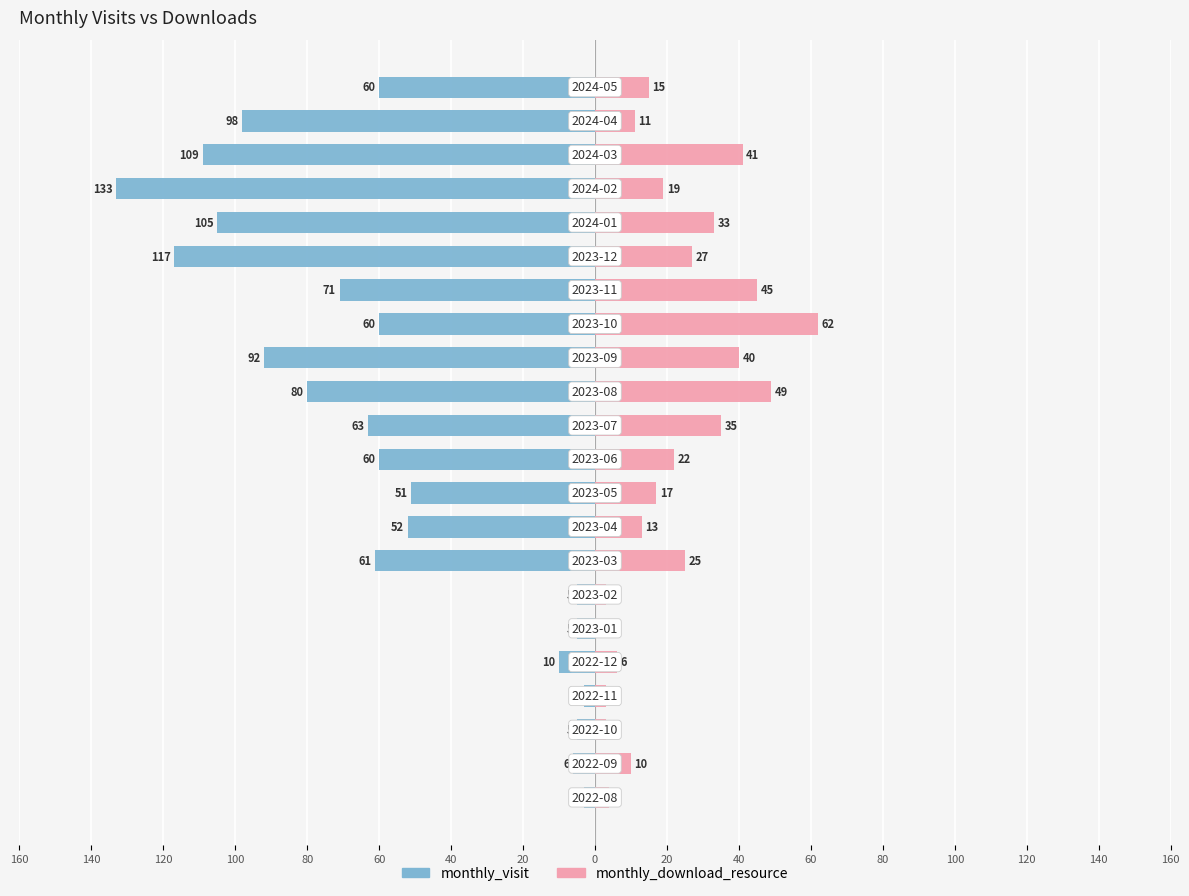

What is the difference between the maximum and minimum values in the monthly_download_resource series?

62